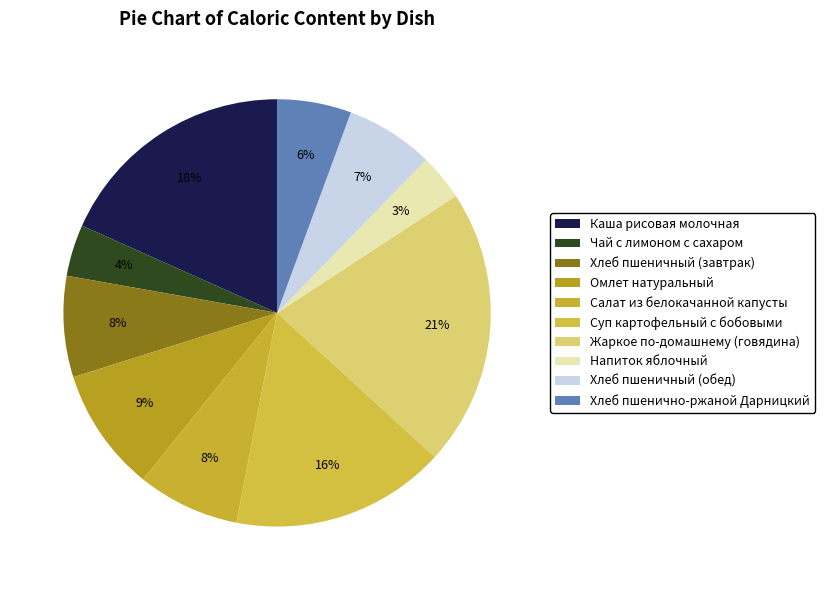

Which has a higher value, Хлеб пшенично-ржаной Дарницкий or Суп картофельный с бобовыми?

Суп картофельный с бобовыми